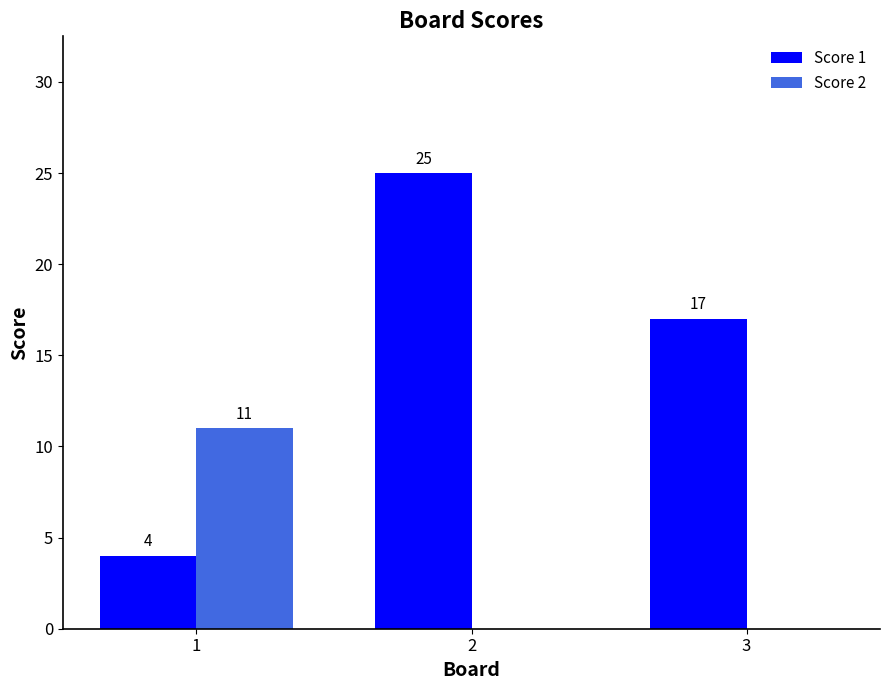

What is the spread (max minus min) of values at 2?

25